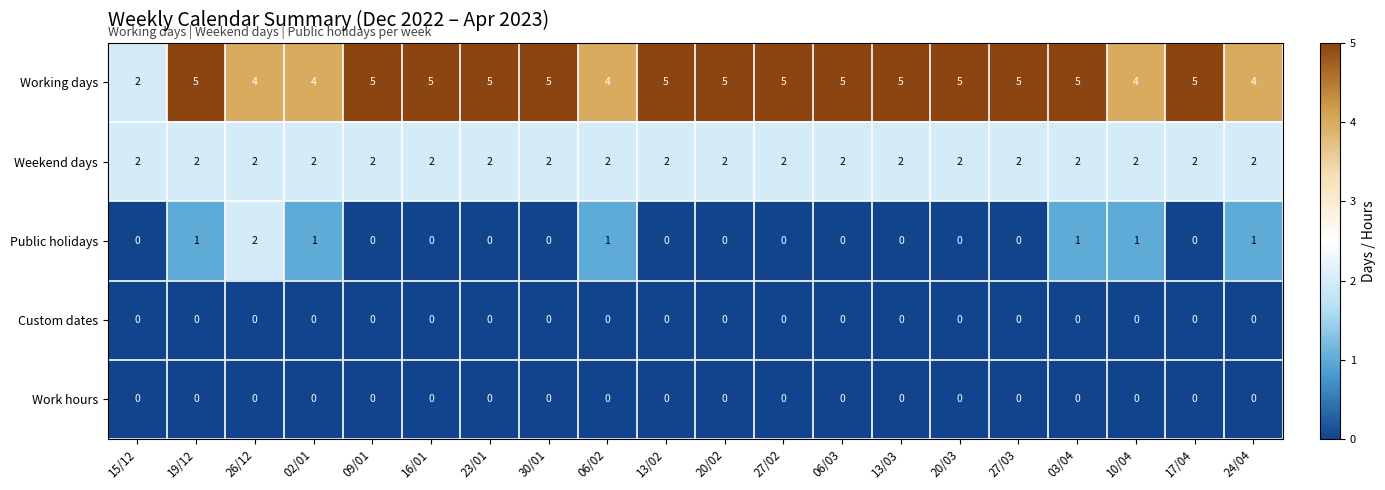

What is the sum of all Weekend days values?

40